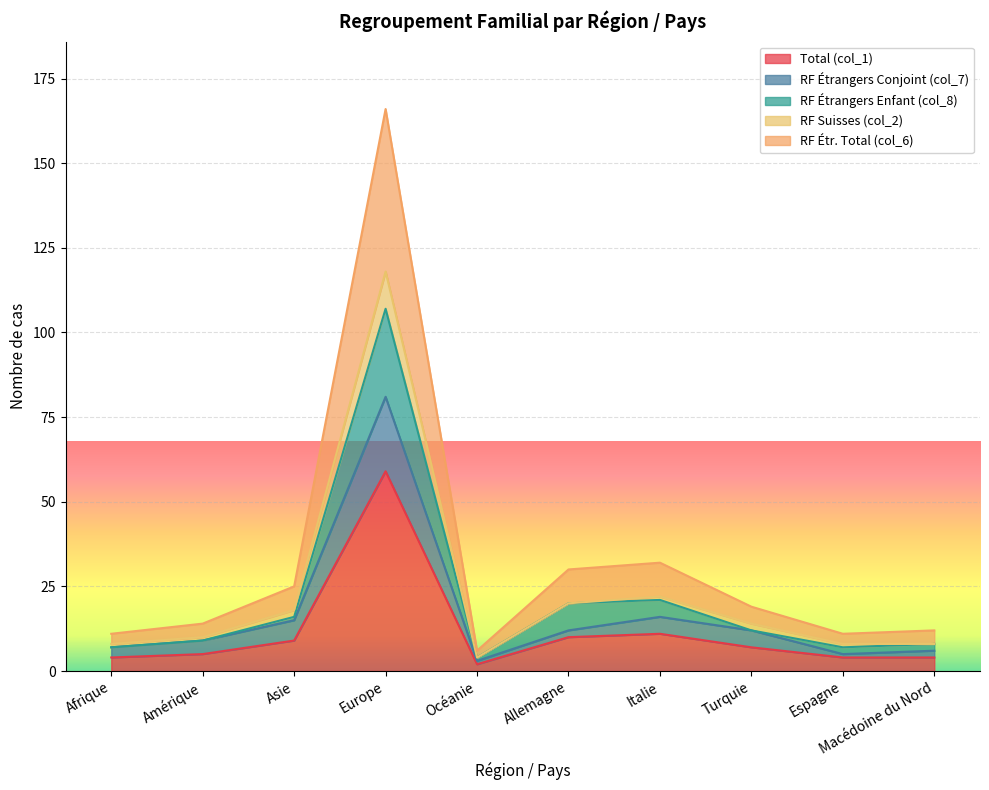

What is the difference between the highest and lowest values at Europe?

48